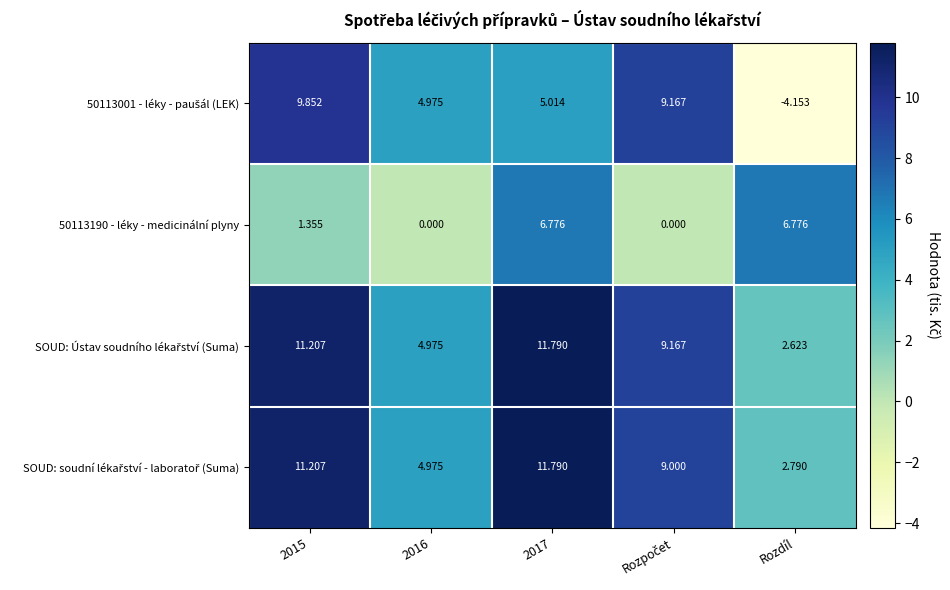

Which label corresponds to the smallest value in the chart?

Rozdíl